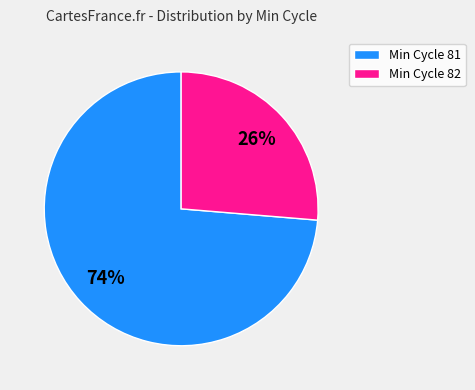

True or false: Min Cycle 82 accounts for 40% of the total.

False